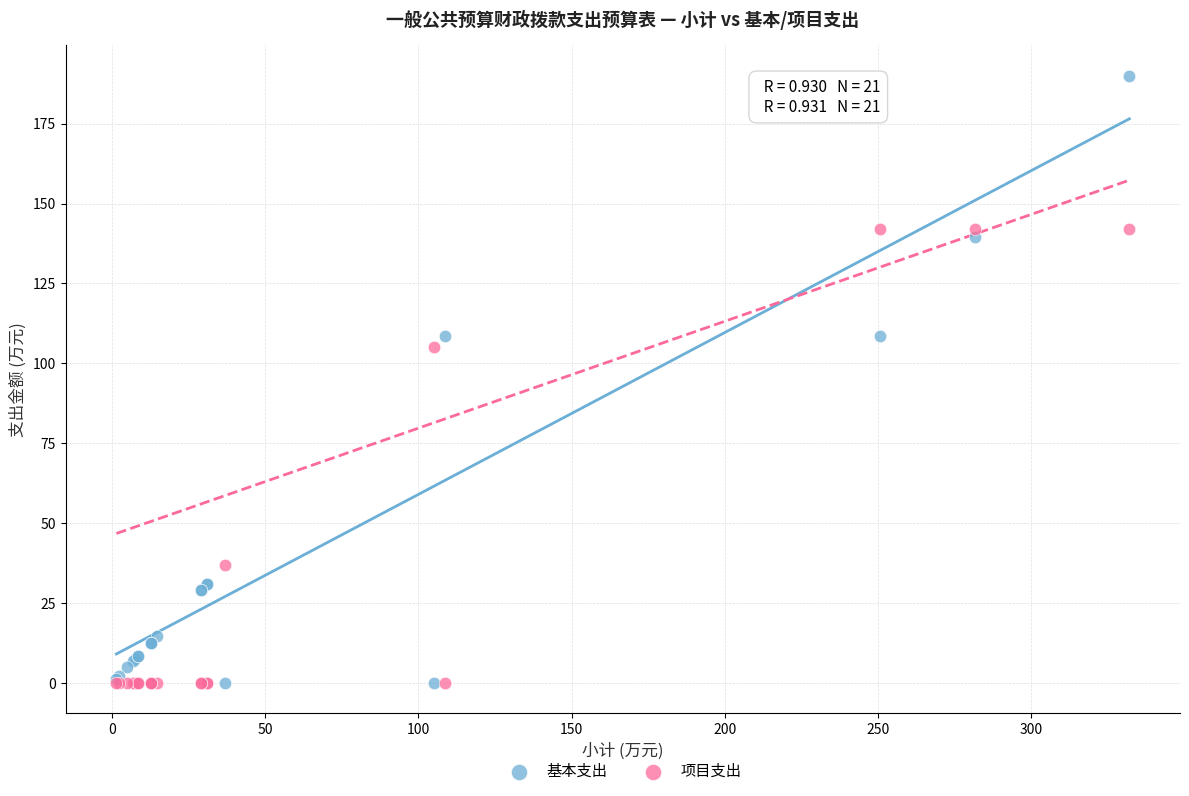

Across all series, what Y value is closest to 95?

105.0